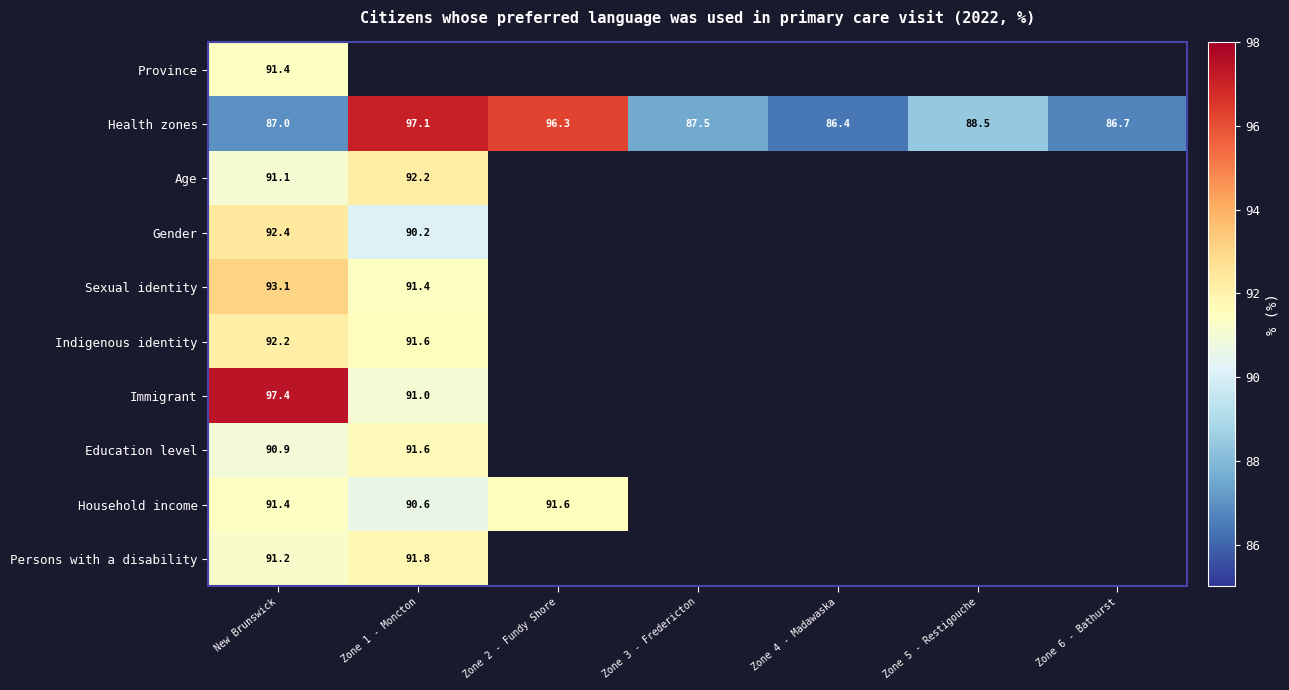

What is the difference between the second highest and minimum values in the Health zones series?

9.9